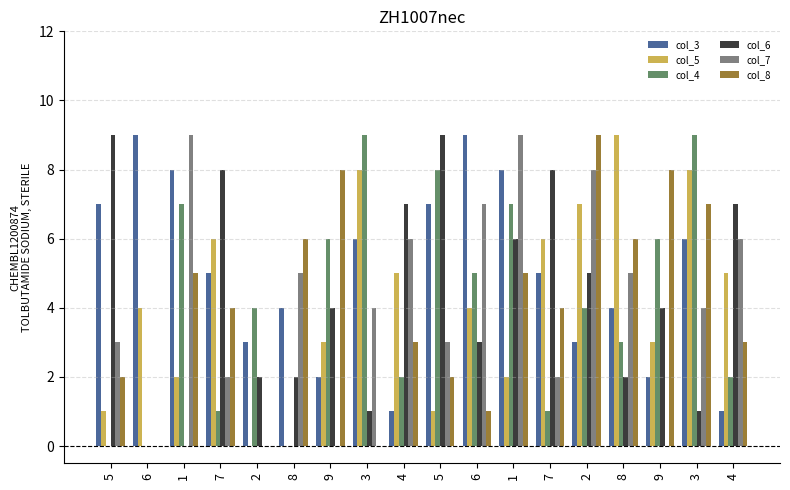

What are all the series names shown in the legend?

col_3, col_5, col_4, col_6, col_7, col_8